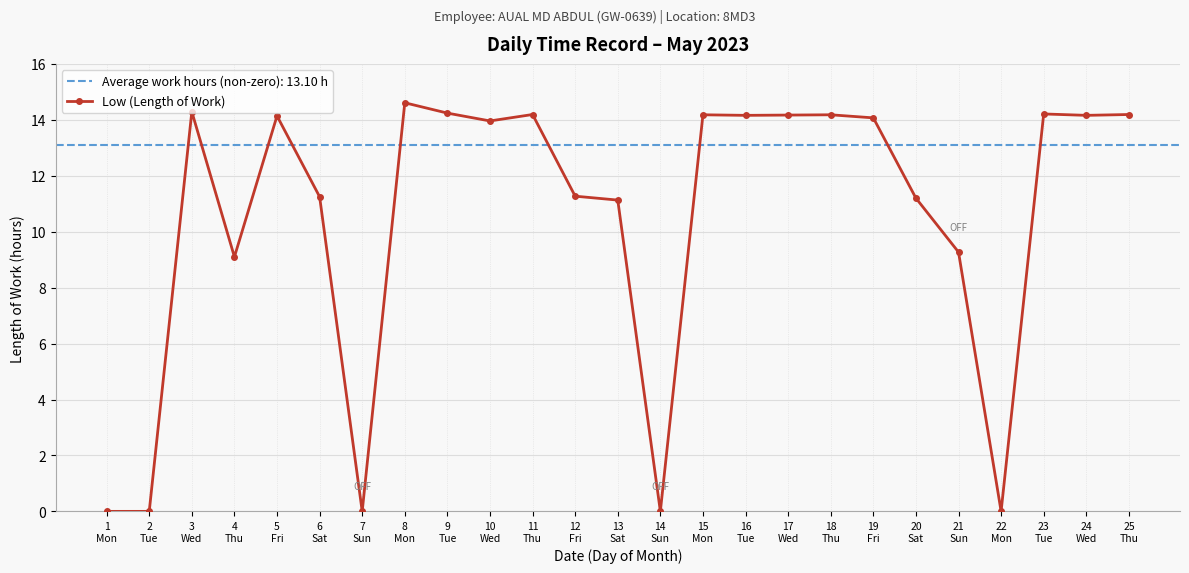

Read the value at 4
Thu.

9.1